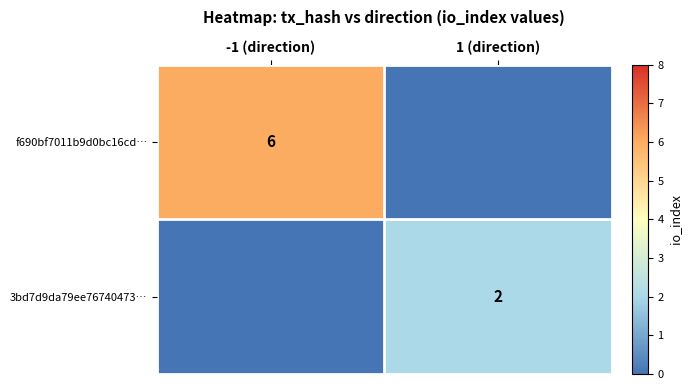

At which category is the sum across all series the highest?

-1 (direction)